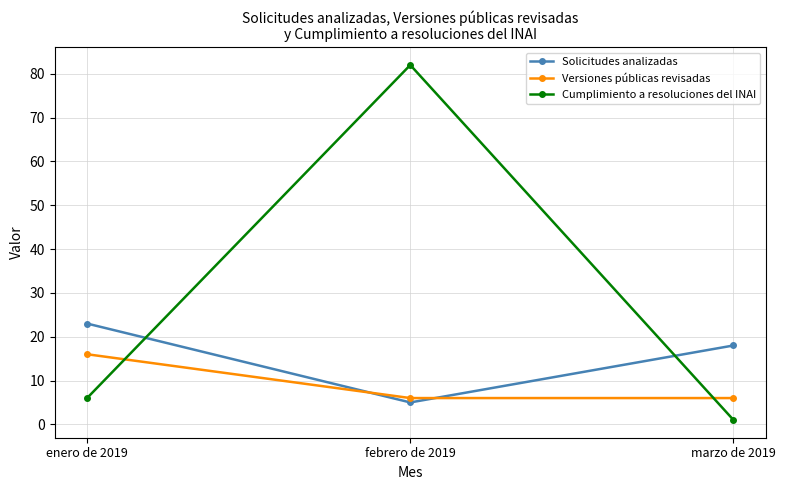

Does the chart display data point markers on the line(s)?

Yes